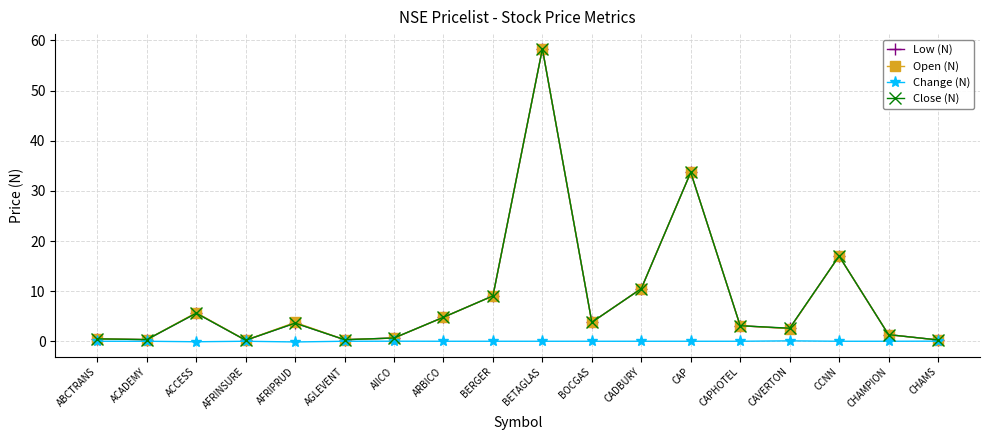

What is the difference between the highest and lowest values at CAP?

33.7